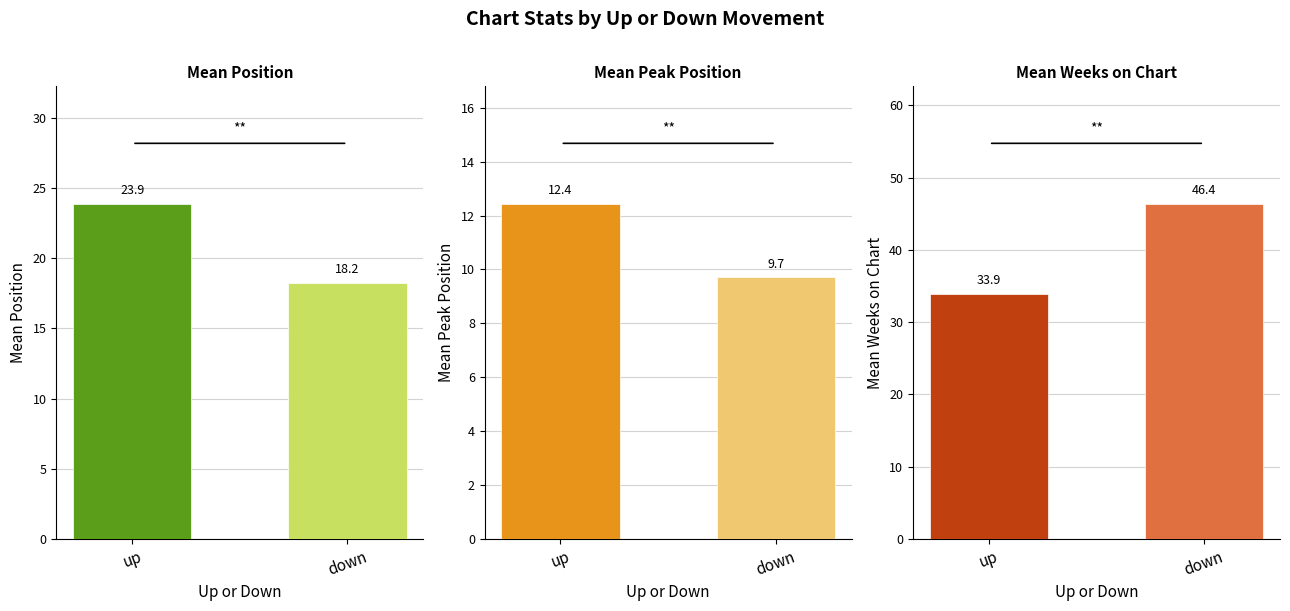

What is the label of the 2nd bar from the right?

up